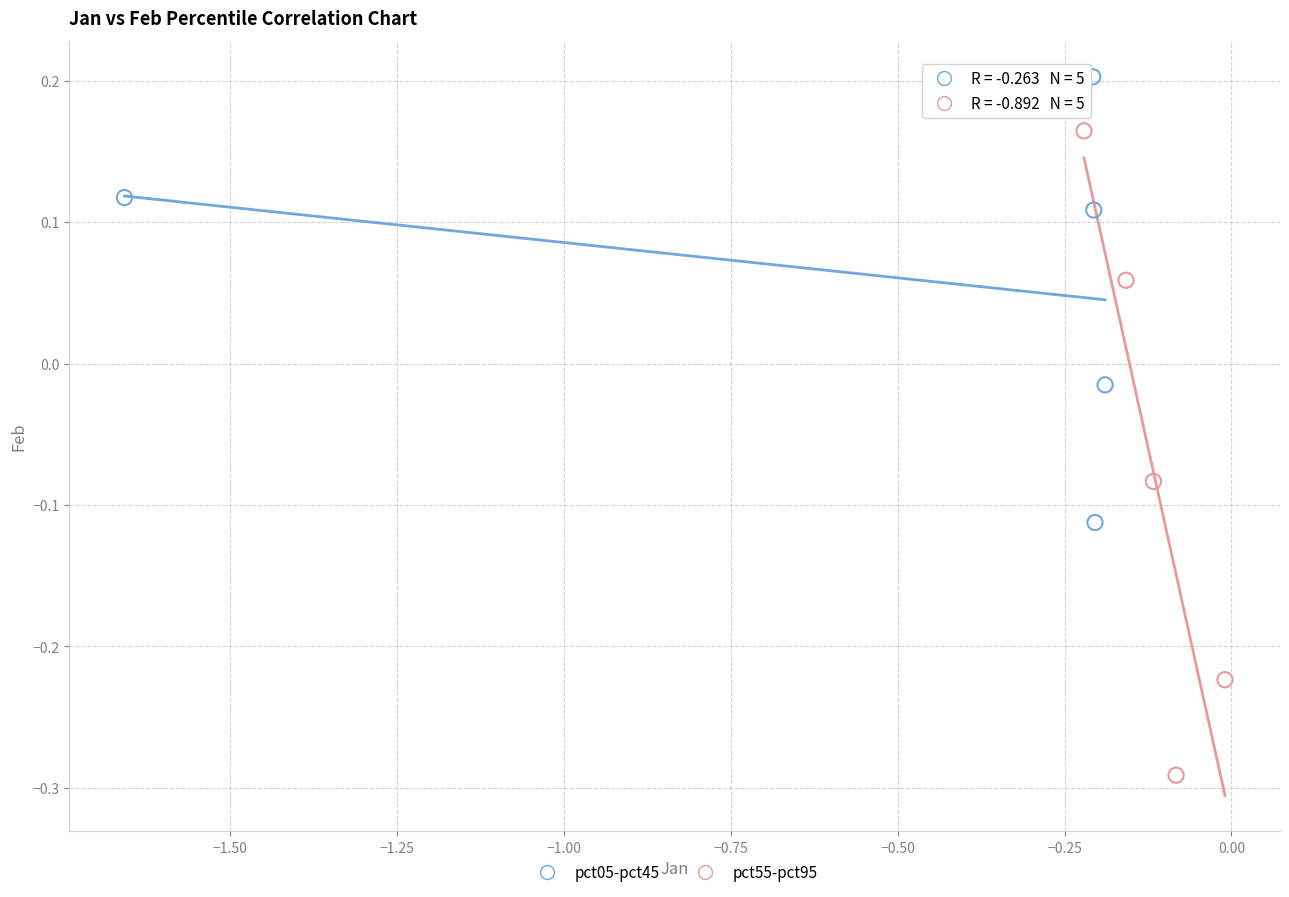

Which series reaches the minimum Y coordinate?

pct55-pct95